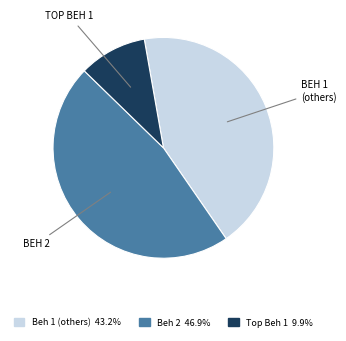

Is there a majority slice in this chart?

No